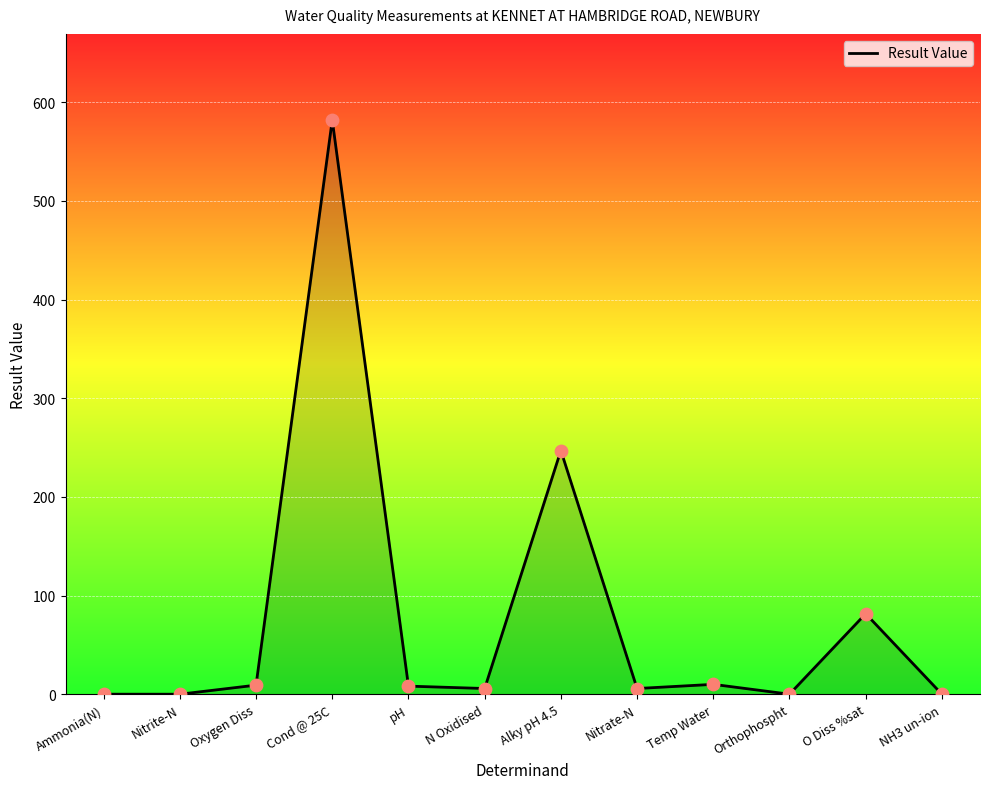

What is the change in value from Alky pH 4.5 to O Diss %sat?

-165.4